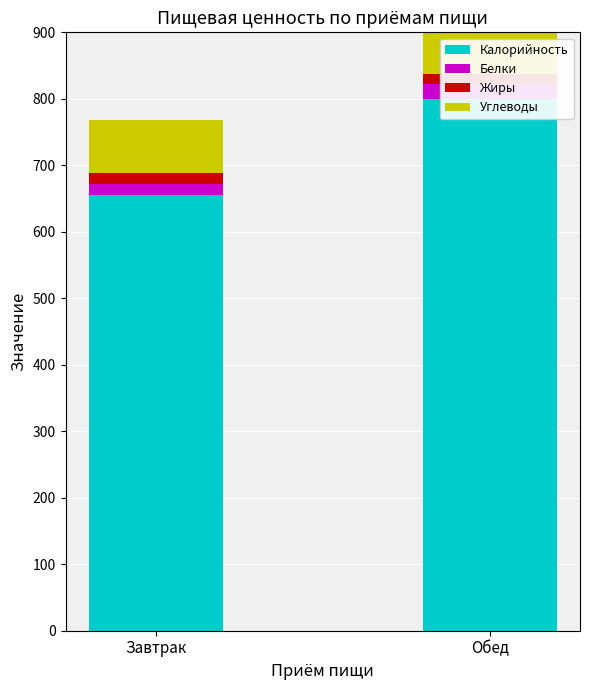

Count the Калорийность values in the range 655 to 800.

2